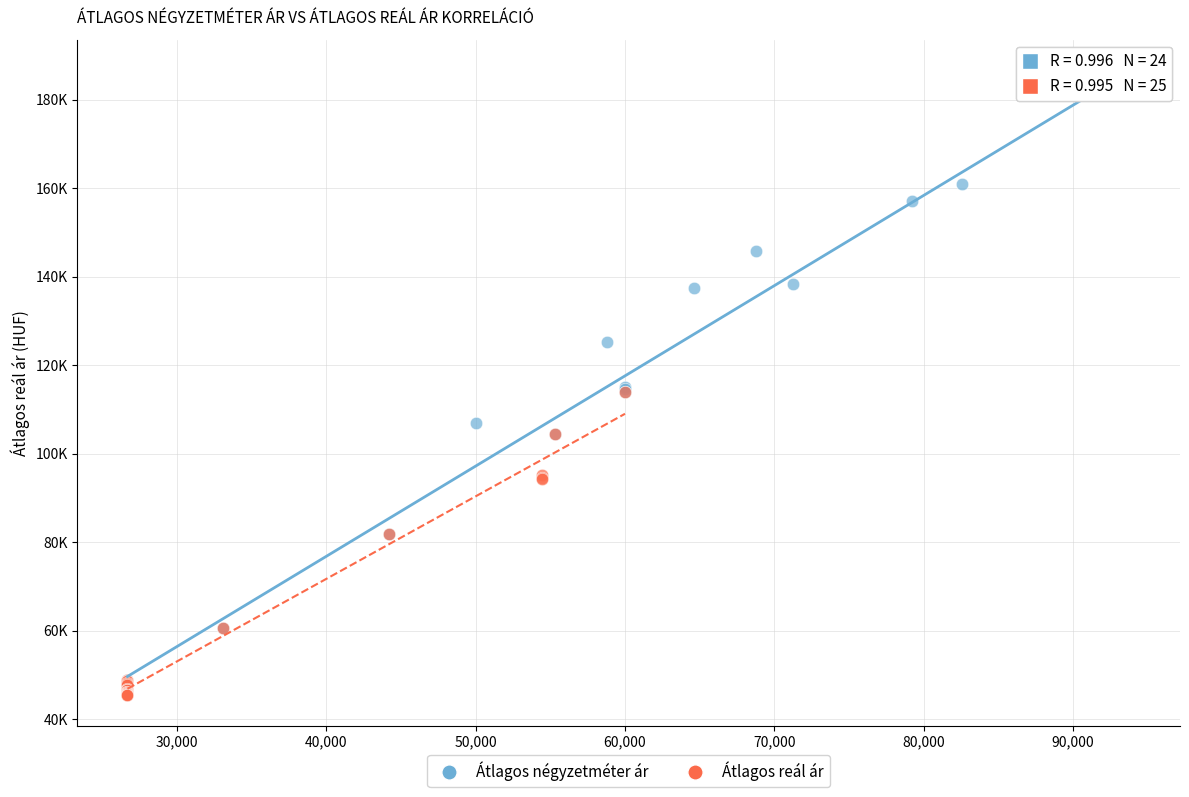

What are all the series names shown in the legend?

Átlagos négyzetméter ár, Átlagos reál ár